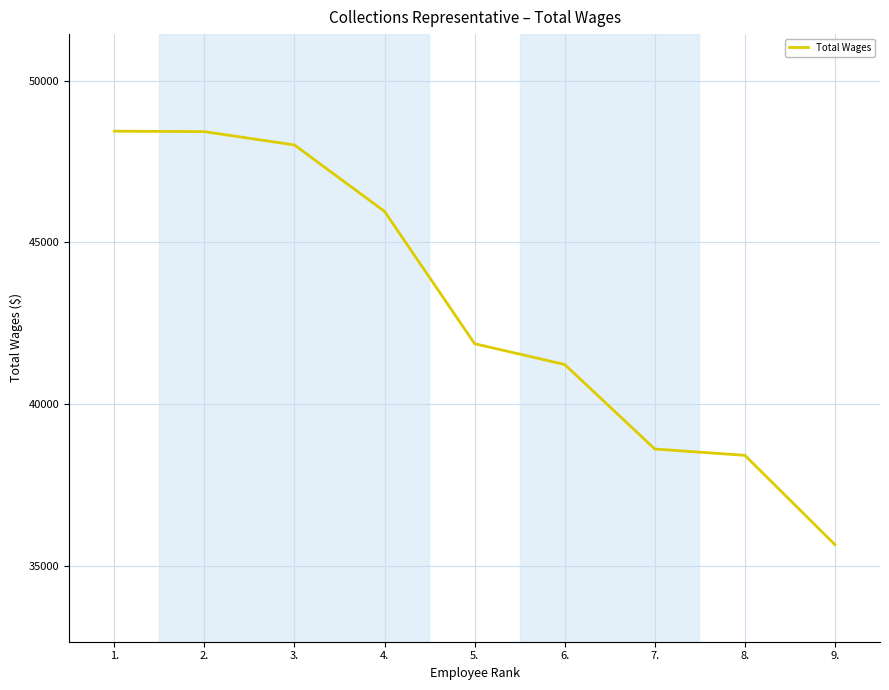

What is the minimum value shown in the chart?

35657